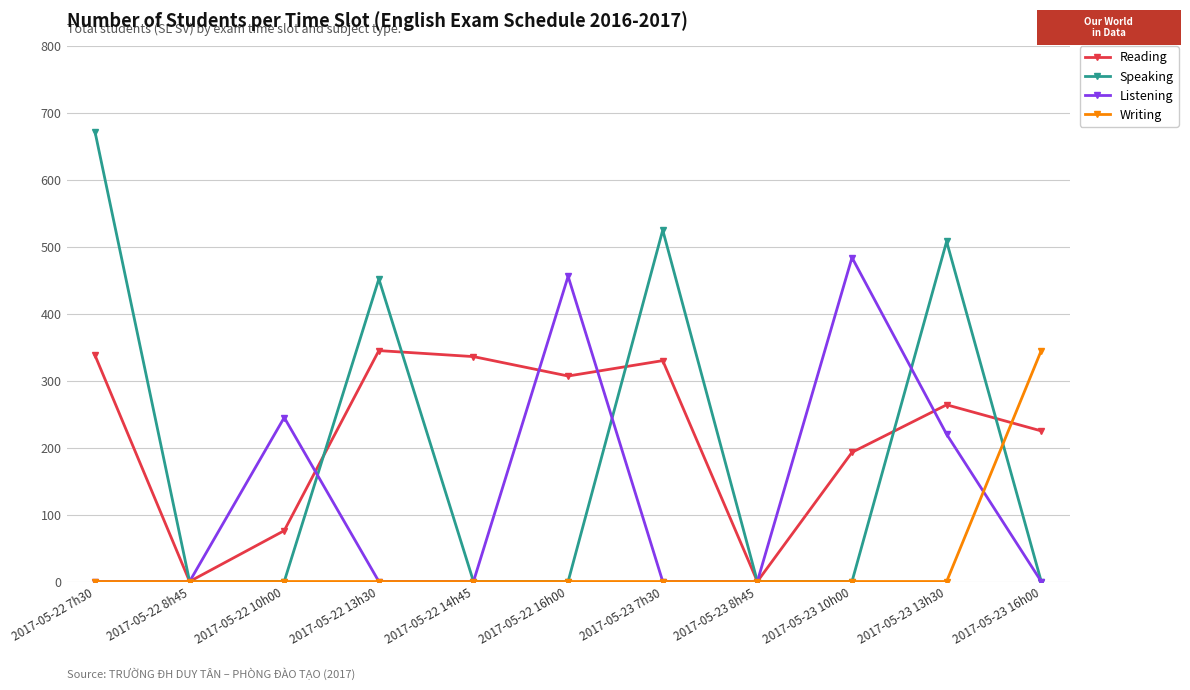

At which label does Writing reach its peak?

2017-05-23 16h00